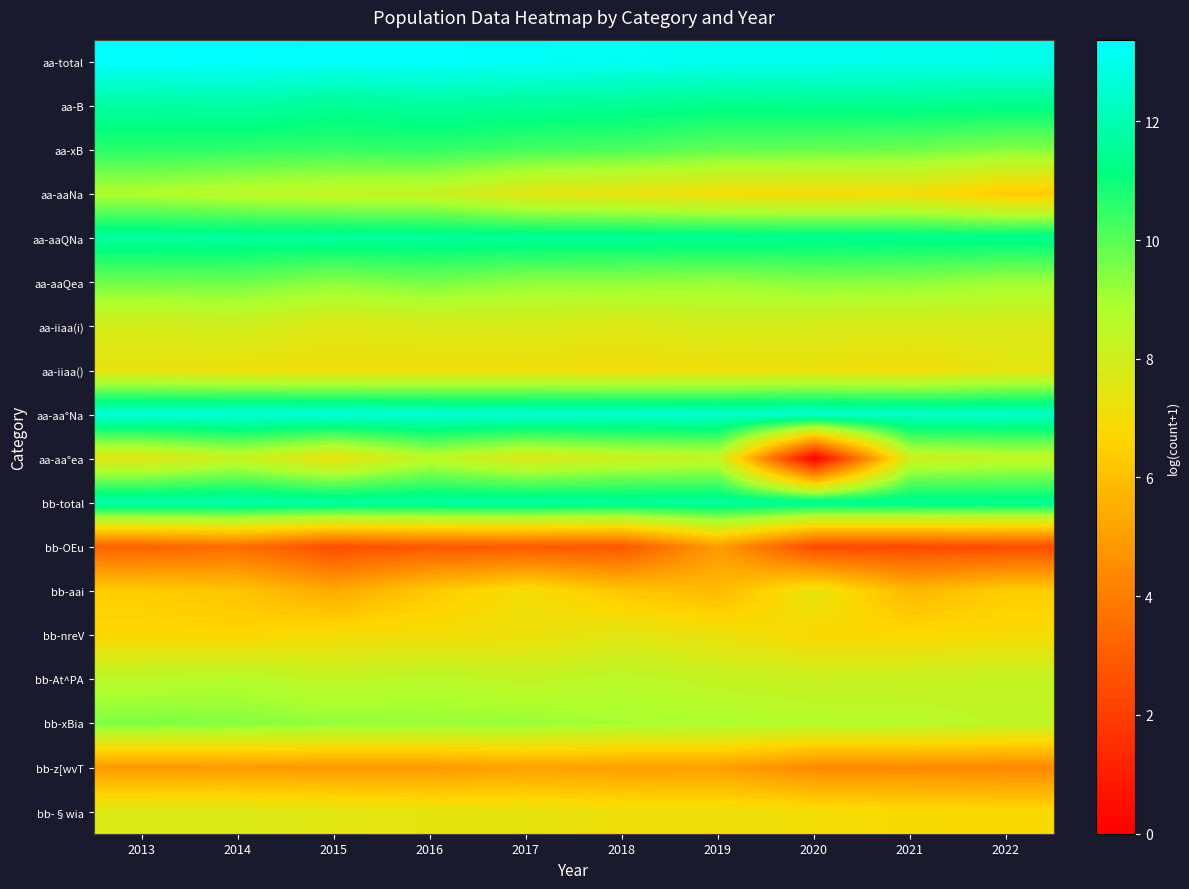

What is the total value across all series at 2014?

160.8